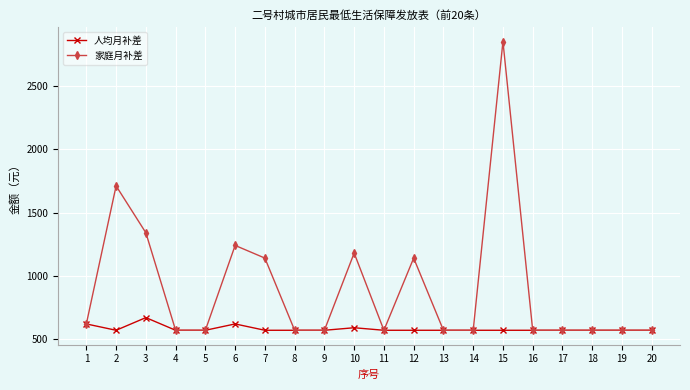

What are all the series names shown in the legend?

人均月补差, 家庭月补差